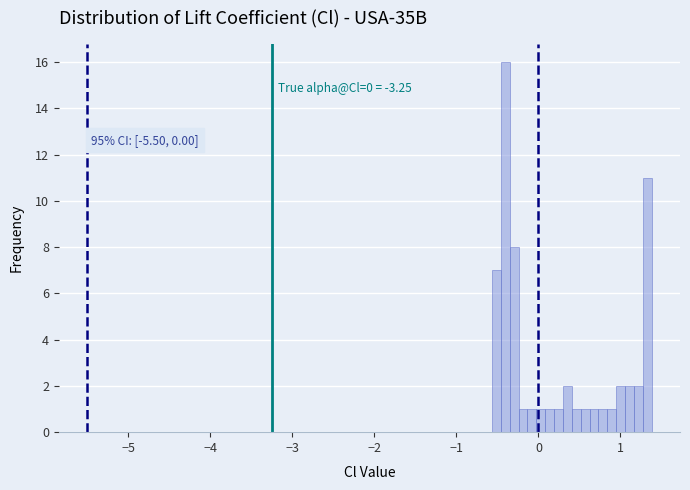

Around what value on the x-axis is the tallest bar? Give the approximate position of its centre, as read against the axis.

-0.4